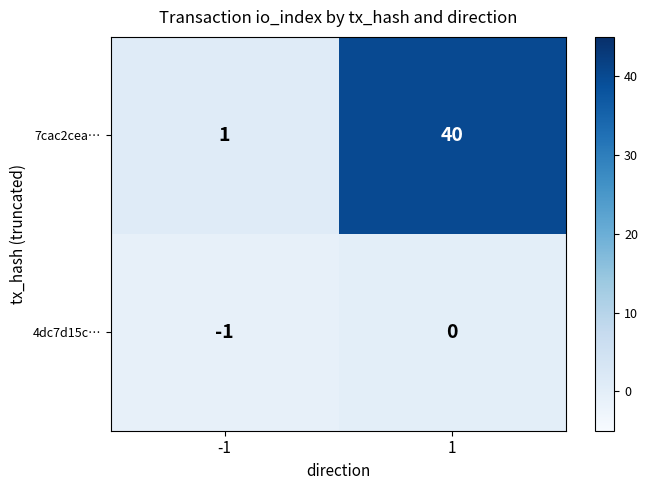

Between -1 and 1, which series saw the biggest shift?

7cac2cea…